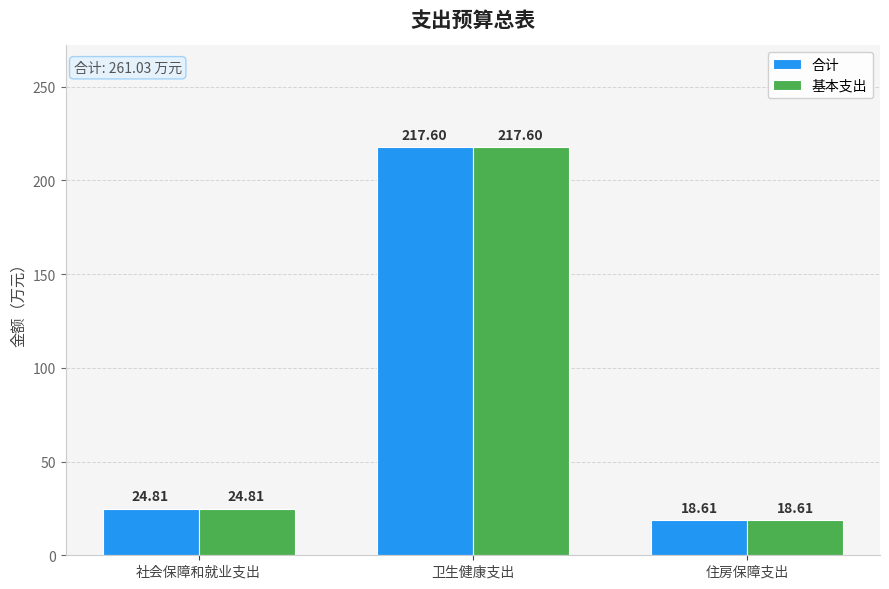

Reading left to right, extract all data points from this chart.

合计: 社会保障和就业支出=24.8	卫生健康支出=217.6	住房保障支出=18.6
基本支出: 社会保障和就业支出=24.8	卫生健康支出=217.6	住房保障支出=18.6